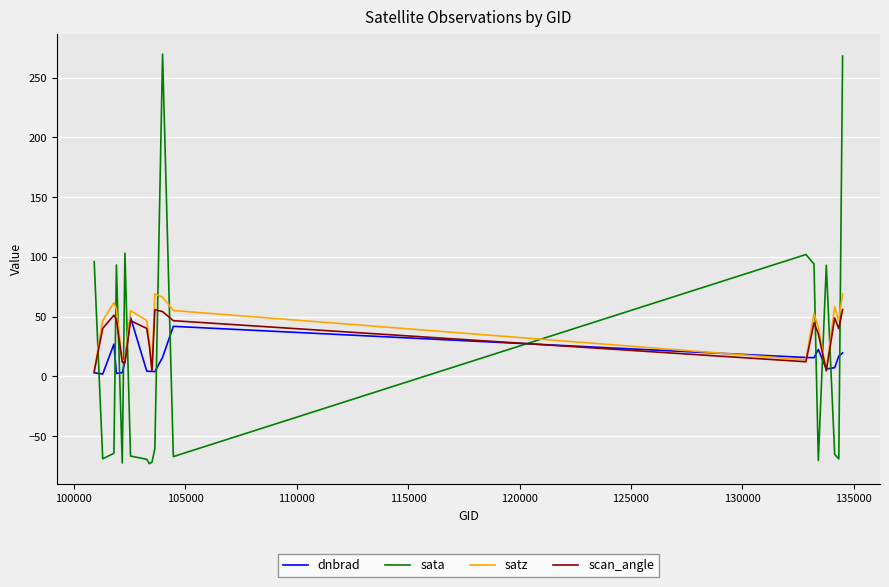

How many intersections are there between sata and satz?

12